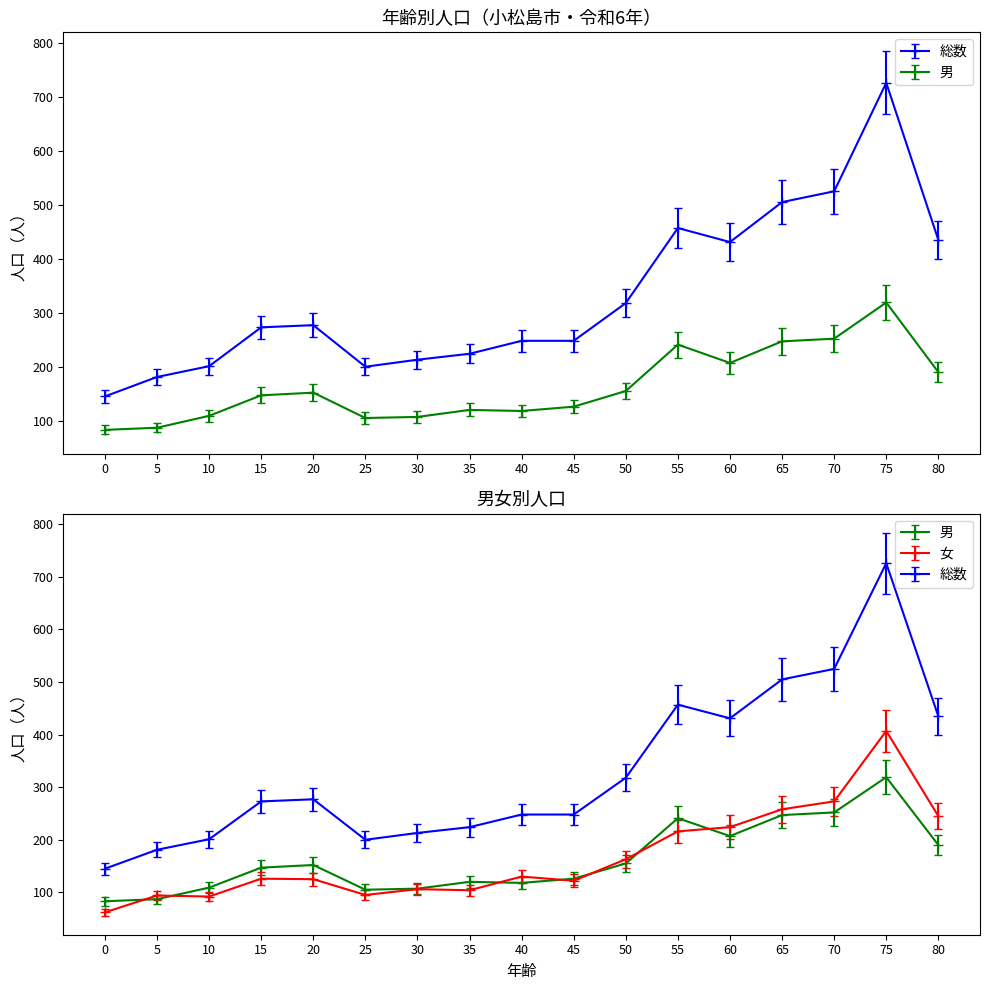

Which label corresponds to the largest value in the chart?

75